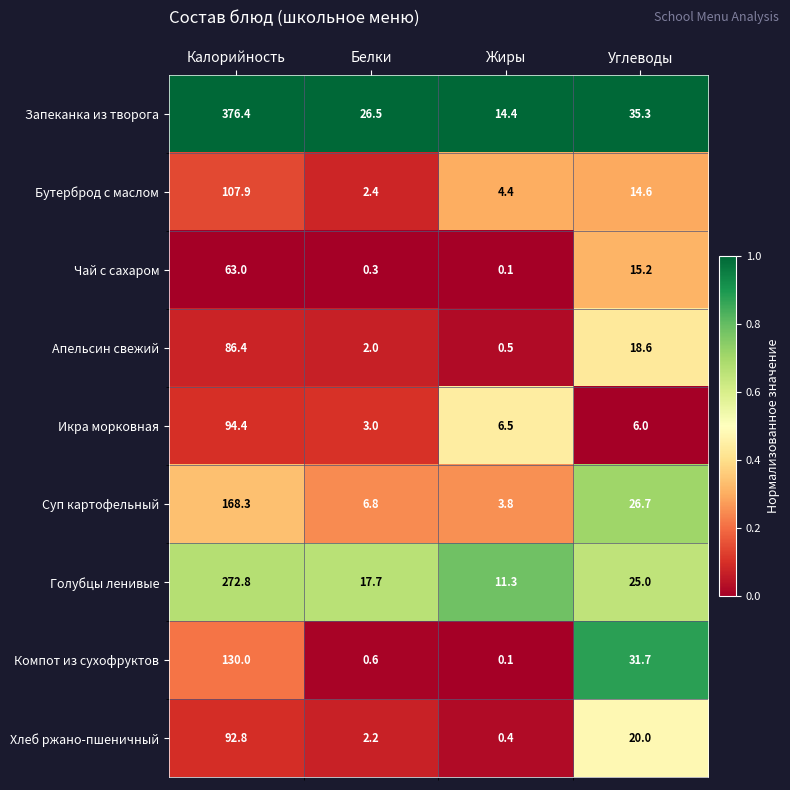

The value of Голубцы ленивые at Жиры is 2.5. True or false?

False